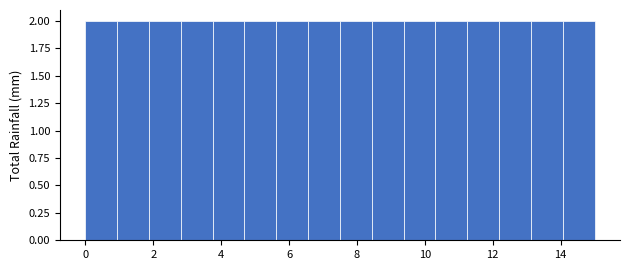

Reading left to right, transcribe this chart: for each bar, give the range it covers on the x-axis and its height. Neither the bar edges nor the heights are printed on the chart, so give them approximately, as read against the axes.

0.0 to 1.0: 2
1.0 to 1.8: 2
1.8 to 2.8: 2
2.8 to 3.8: 2
3.8 to 4.6: 2
4.6 to 5.6: 2
5.6 to 6.6: 2
6.6 to 7.6: 2
7.6 to 8.4: 2
8.4 to 9.4: 2
9.4 to 10.4: 2
10.4 to 11.2: 2
11.2 to 12.2: 2
12.2 to 13.2: 2
13.2 to 14.0: 2
14.0 to 15.0: 2